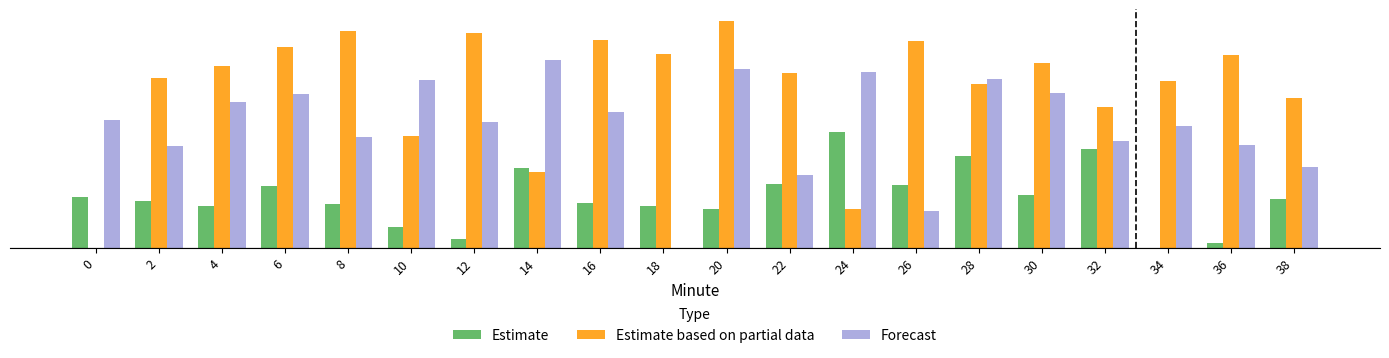

Which label corresponds to the largest value in the chart?

20